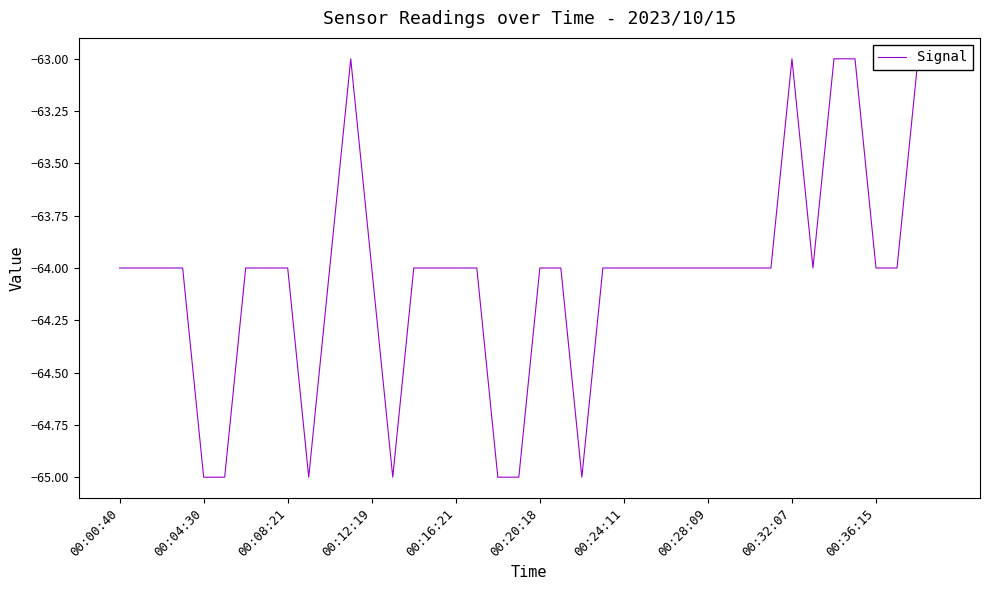

True or false: the data shows -85 at 00:04:30.

False